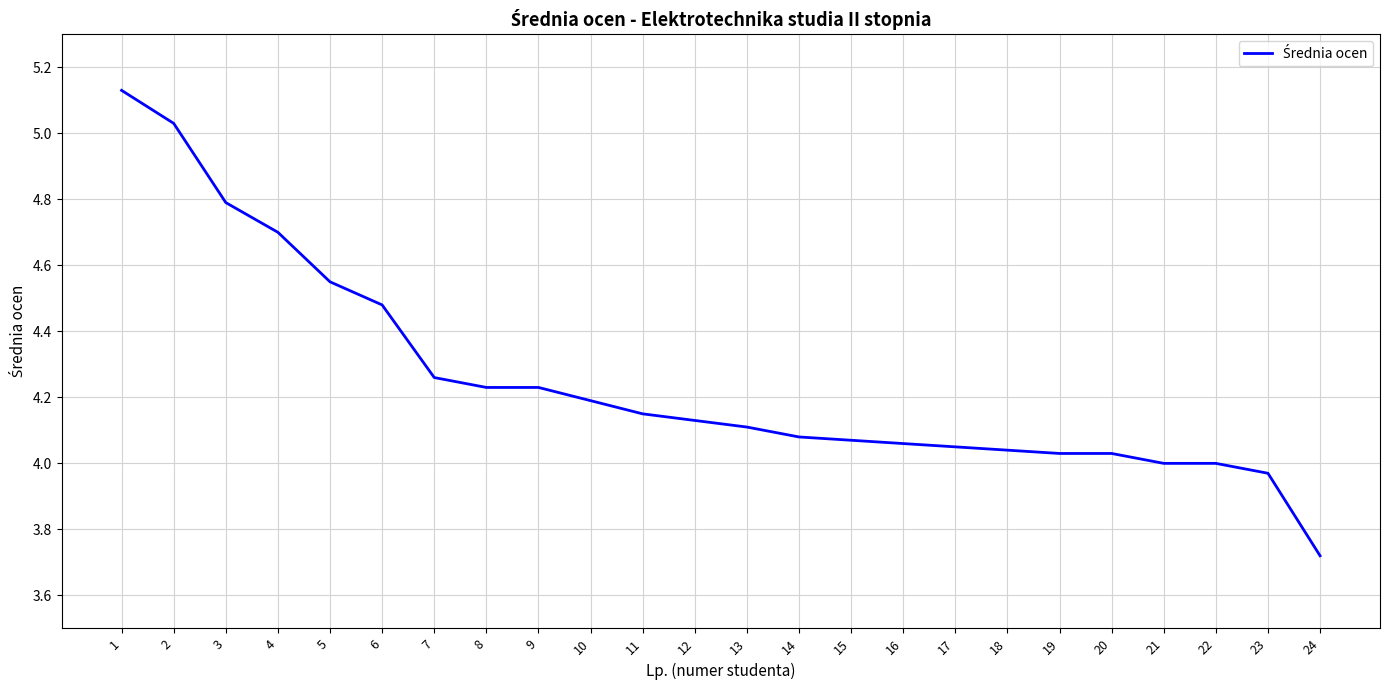

At which category does the chart reach its minimum across all series?

24